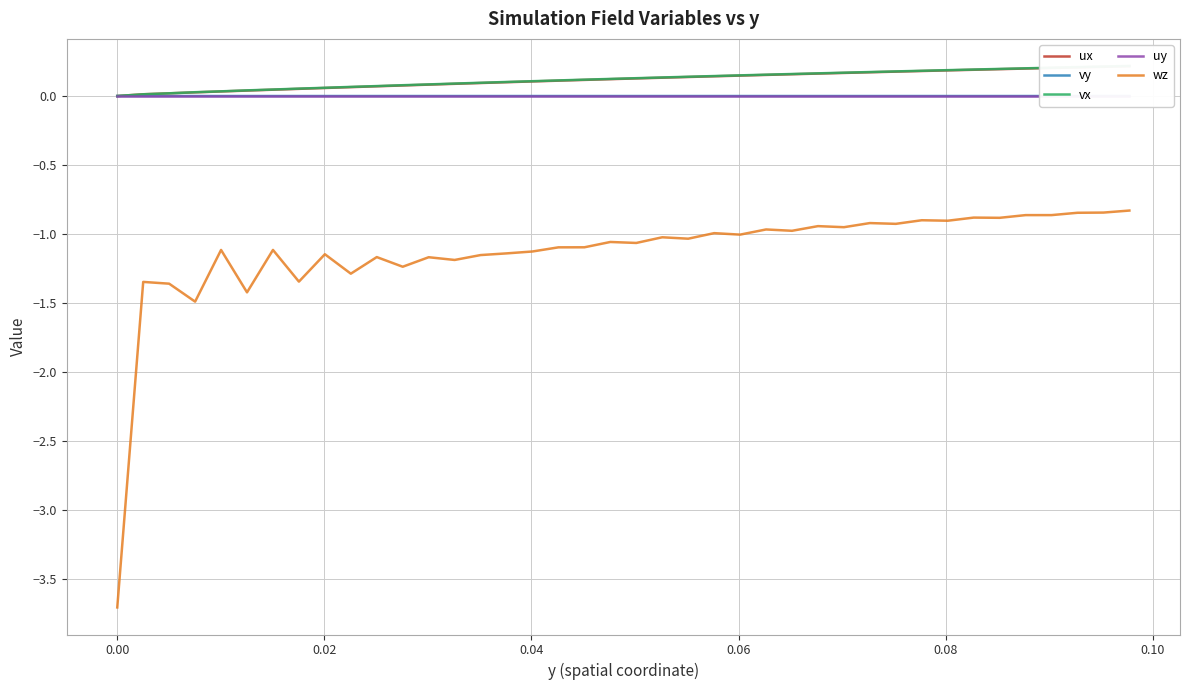

Reading left to right, what are all the values shown in this chart?

ux: 0.0	0.0	0.0	0.0	0.0	0.0	0.0	0.1	0.1	0.1	0.1	0.1	0.1	0.1	0.1	0.1	0.1	0.1	0.1	0.1	0.1	0.1	0.1	0.1	0.1	0.2	0.2	0.2	0.2	0.2	0.2	0.2	0.2	0.2	0.2	0.2	0.2	0.2	0.2	0.2
vy: 0.0	-0.0	-0.0	-0.0	-0.0	-0.0	-0.0	-0.0	-0.0	-0.0	-0.0	-0.0	-0.0	-0.0	-0.0	-0.0	-0.0	-0.0	-0.0	-0.0	-0.0	-0.0	-0.0	-0.0	-0.0	-0.0	-0.0	-0.0	-0.0	-0.0	-0.0	-0.0	-0.0	-0.0	-0.0	-0.0	-0.0	-0.0	-0.0	-0.0
vx: 0.0	0.0	0.0	0.0	0.0	0.0	0.0	0.1	0.1	0.1	0.1	0.1	0.1	0.1	0.1	0.1	0.1	0.1	0.1	0.1	0.1	0.1	0.1	0.1	0.1	0.2	0.2	0.2	0.2	0.2	0.2	0.2	0.2	0.2	0.2	0.2	0.2	0.2	0.2	0.2
uy: 0.0	0.0	0.0	0.0	0.0	0.0	0.0	0.0	0.0	0.0	0.0	0.0	0.0	0.0	0.0	0.0	0.0	0.0	0.0	0.0	0.0	0.0	0.0	0.0	0.0	0.0	0.0	0.0	0.0	0.0	0.0	0.0	0.0	0.0	0.0	0.0	0.0	0.0	0.0	0.0
wz: -3.7	-1.3	-1.4	-1.5	-1.1	-1.4	-1.1	-1.3	-1.1	-1.3	-1.2	-1.2	-1.2	-1.2	-1.2	-1.1	-1.1	-1.1	-1.1	-1.1	-1.1	-1.0	-1.0	-1.0	-1.0	-1.0	-1.0	-0.9	-1.0	-0.9	-0.9	-0.9	-0.9	-0.9	-0.9	-0.9	-0.9	-0.8	-0.8	-0.8